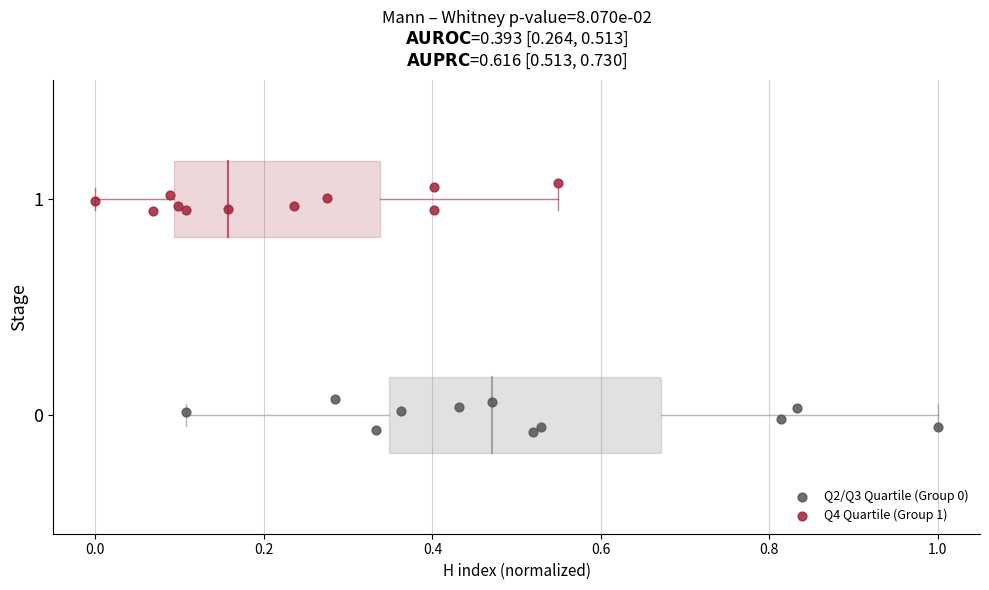

Which series reaches the maximum Y coordinate?

Q4 Quartile (Group 1)